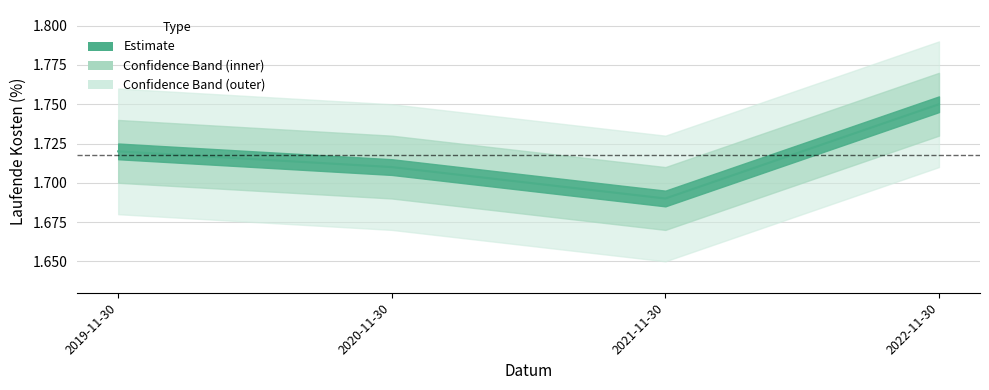

Rank the categories by value from lowest to highest.

2021-11-30, 2020-11-30, 2019-11-30, 2022-11-30